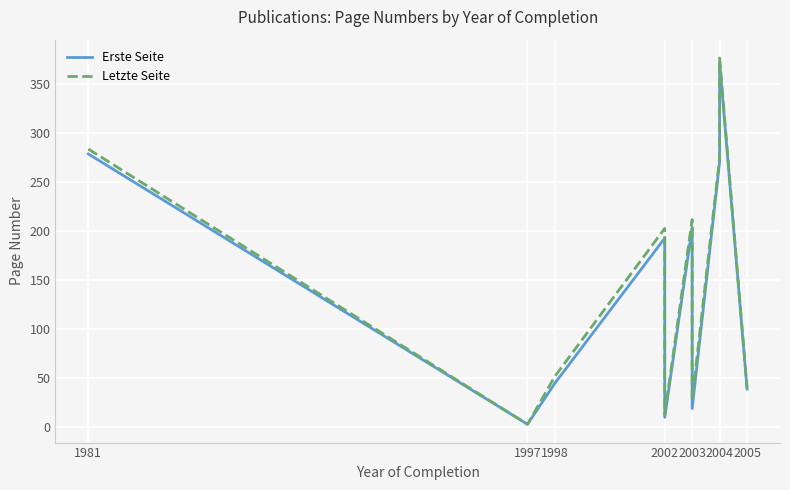

True or false: Letzte Seite and Erste Seite cross at least once.

False